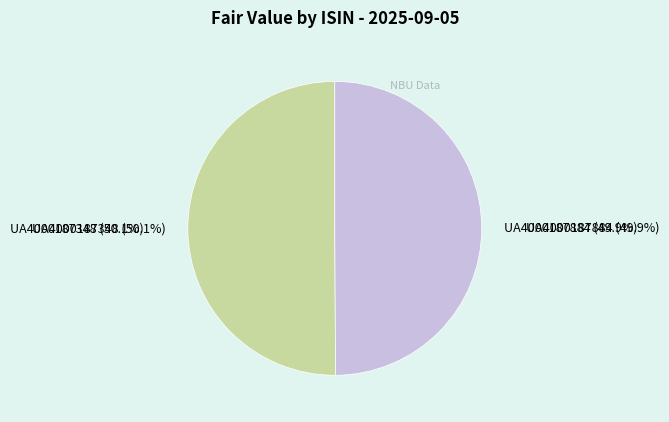

To the nearest percent, what is the average slice percentage?

50%